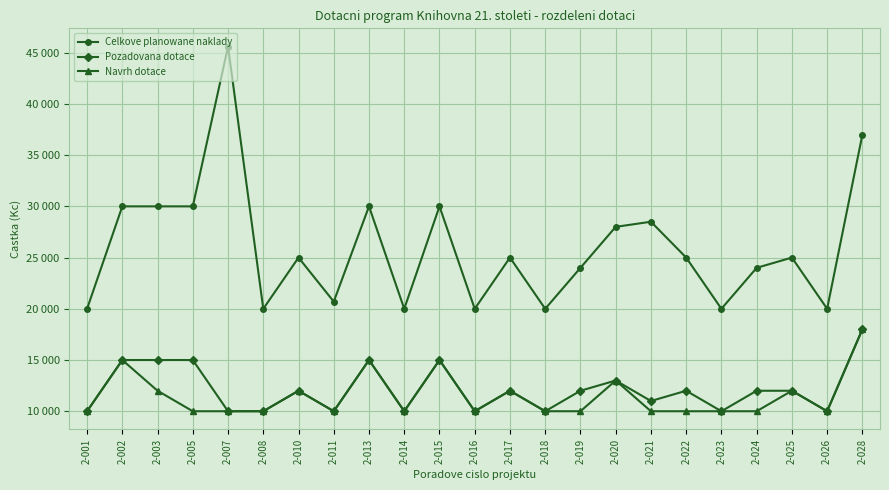

Which series changed the most between 2-002 and 2-026?

Celkove planowane naklady